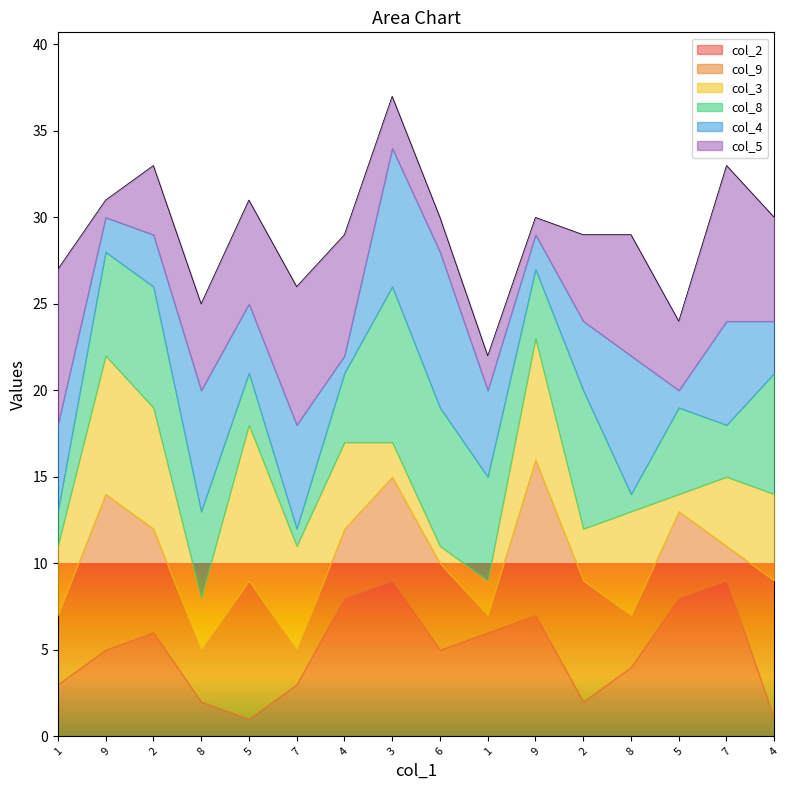

What is the difference between the col_2 values at 7 and 3?

6